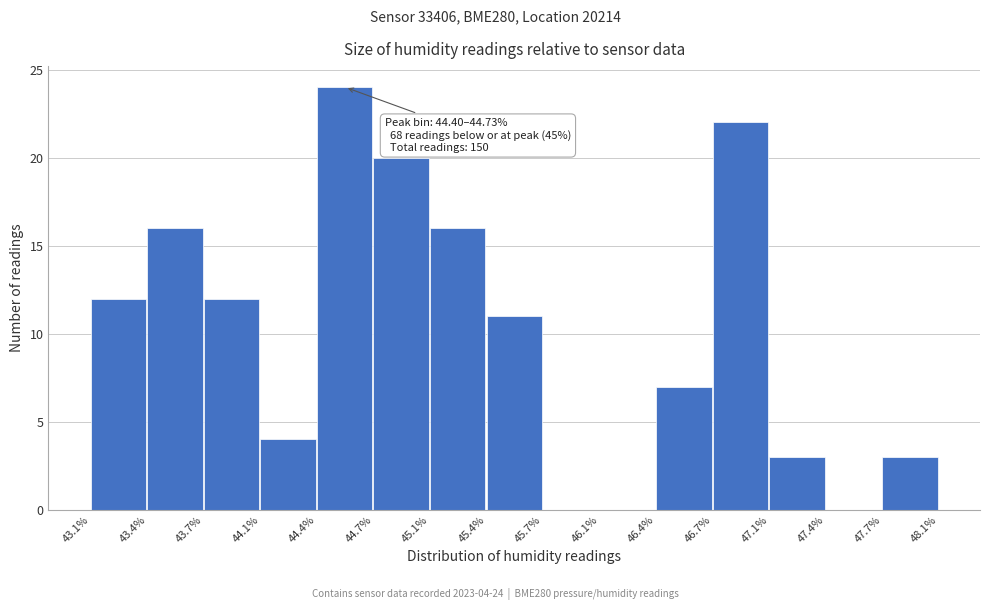

Over which range of the x-axis is the bar tallest?

44.4% to 44.7%